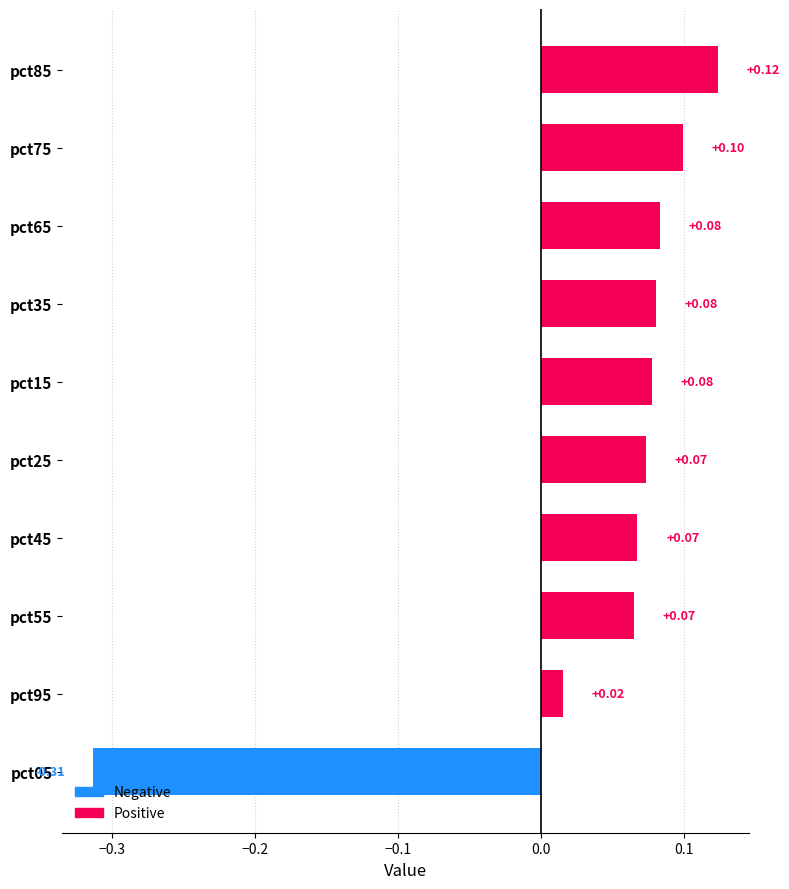

What is the change in value from pct05 to pct35?

+0.4